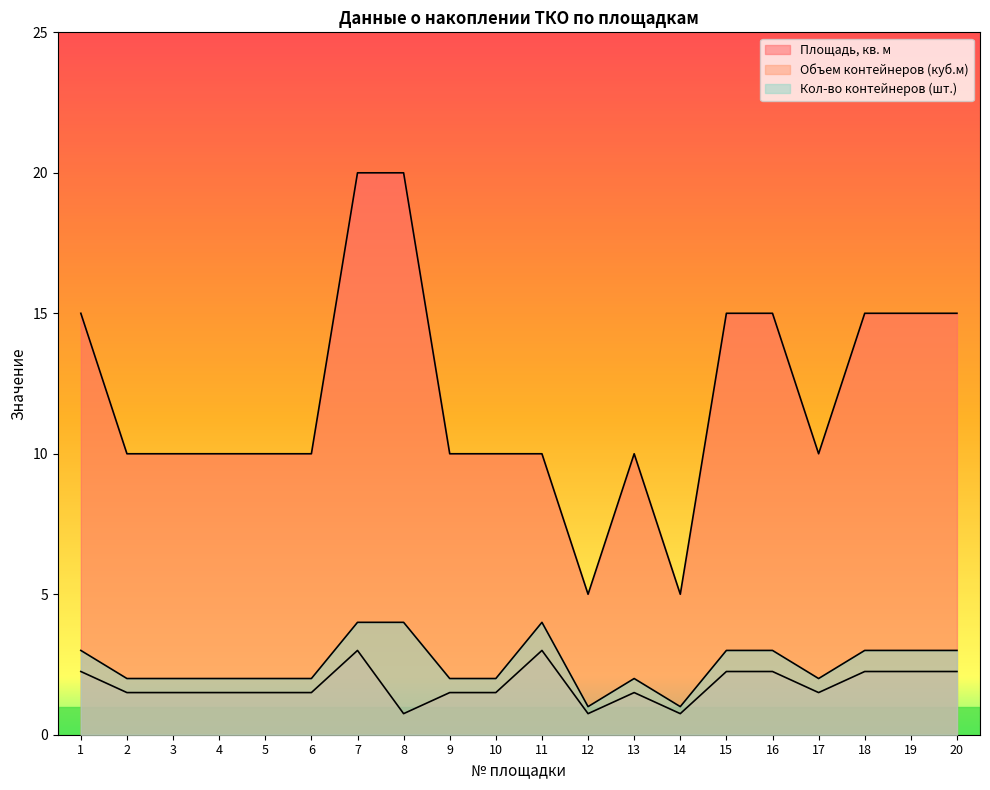

At which label does Площадь, кв. м first exceed 10?

1